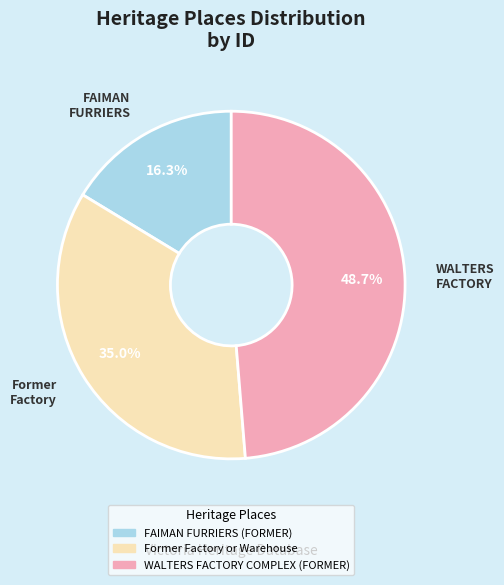

To the nearest percent, what is the combined percentage of WALTERS FACTORY COMPLEX (FORMER) and Former Factory or Warehouse?

84%